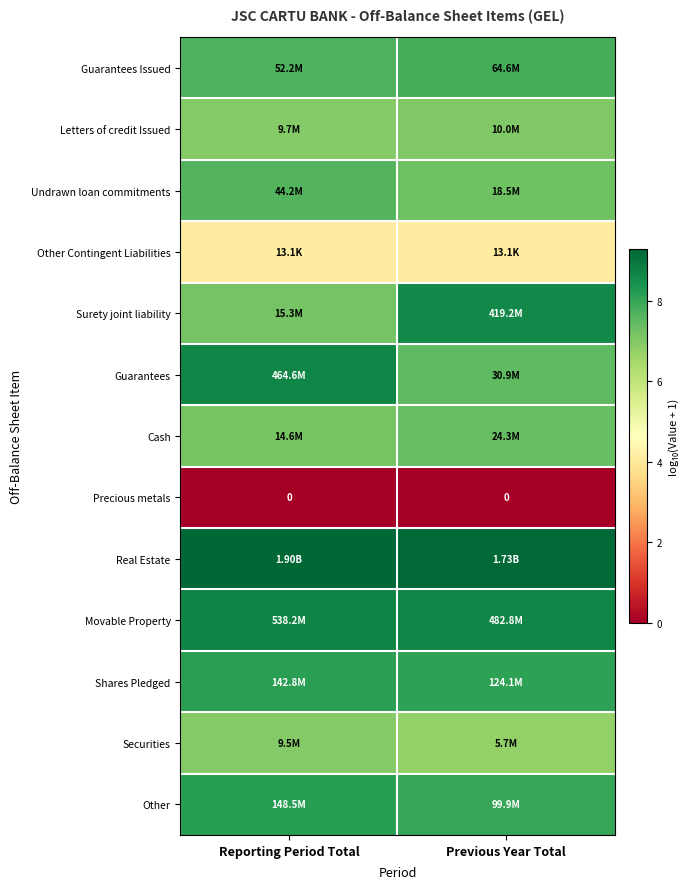

Which category has the highest value in the Surety joint liability series?

Previous Year Total